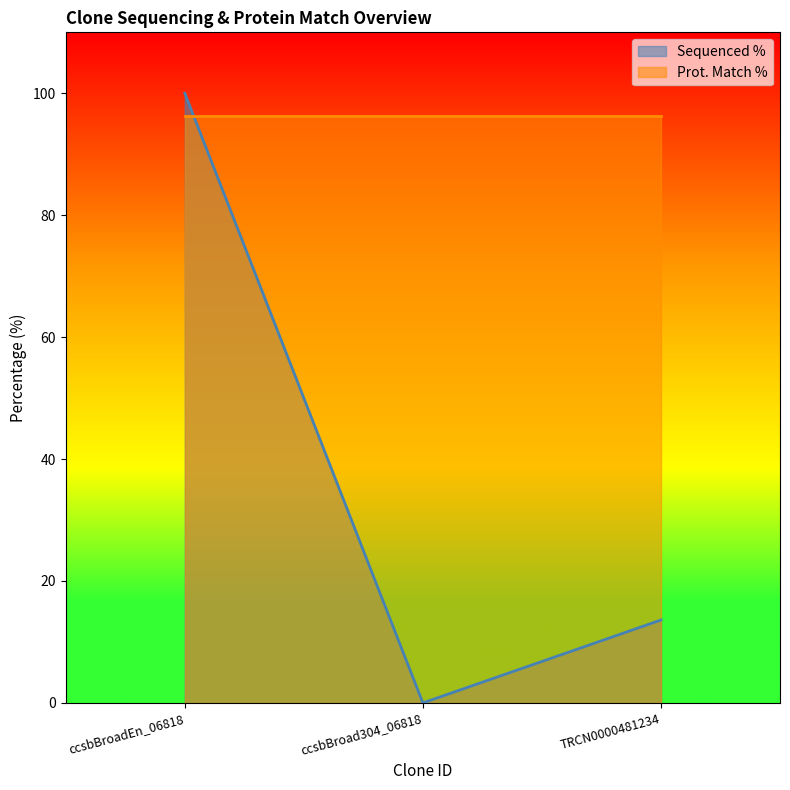

List the labels in order of value, smallest first.

ccsbBroad304_06818, TRCN0000481234, ccsbBroadEn_06818